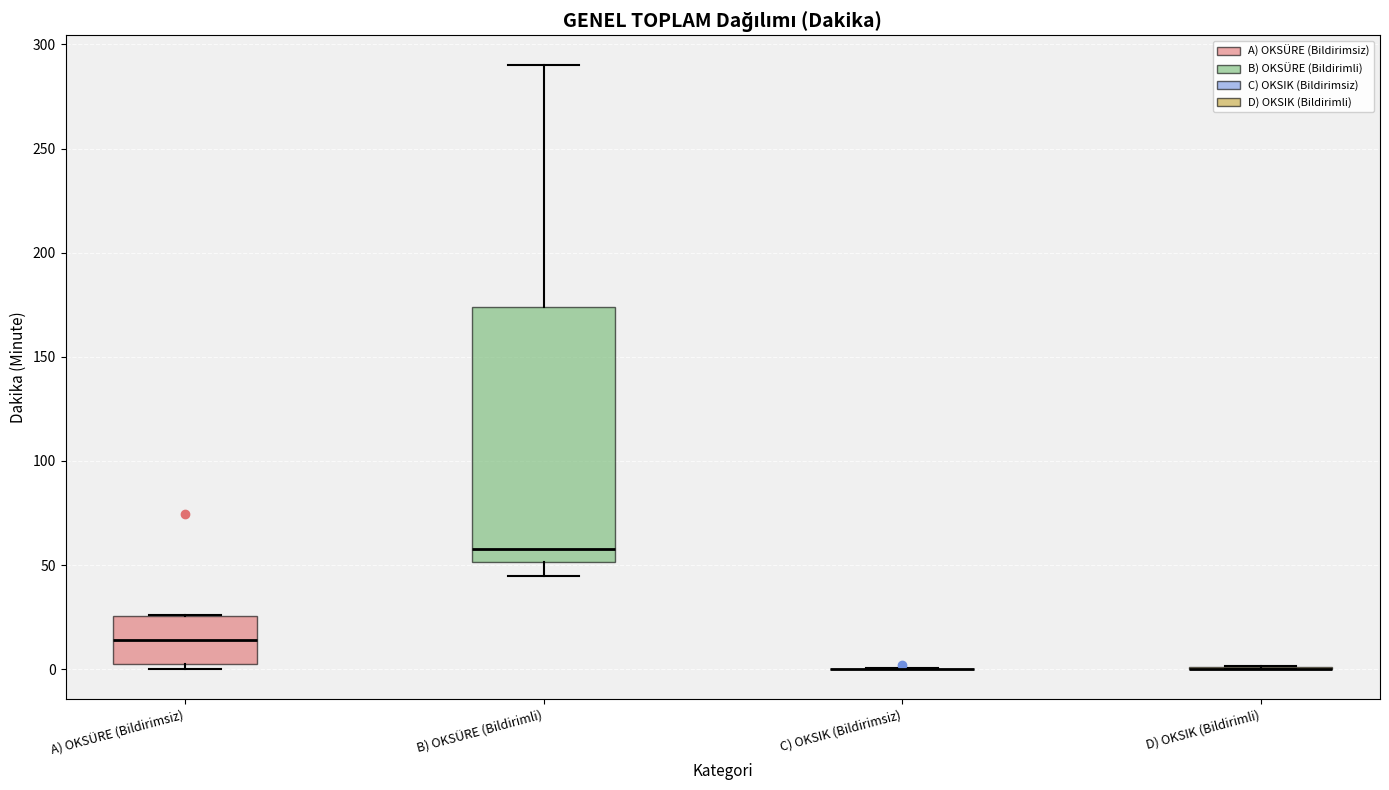

Reading left to right, transcribe this box plot: for each box, give where its median line is, the range the box spans, and where its two whiskers end, as read against the y-axis. The values are not printed on the chart, so give them approximately, as read against the axis.

A) OKSÜRE (Bildirimsiz): median 15, box 0 to 25, whiskers 0 (just below the box's lower edge) to 25
B) OKSÜRE (Bildirimli): median 60, box 50 to 175, whiskers 45 to 290
C) OKSIK (Bildirimsiz): box collapsed to a line at 0, whiskers 0 to 0
D) OKSIK (Bildirimli): box collapsed to a line at 0, whiskers 0 to 0